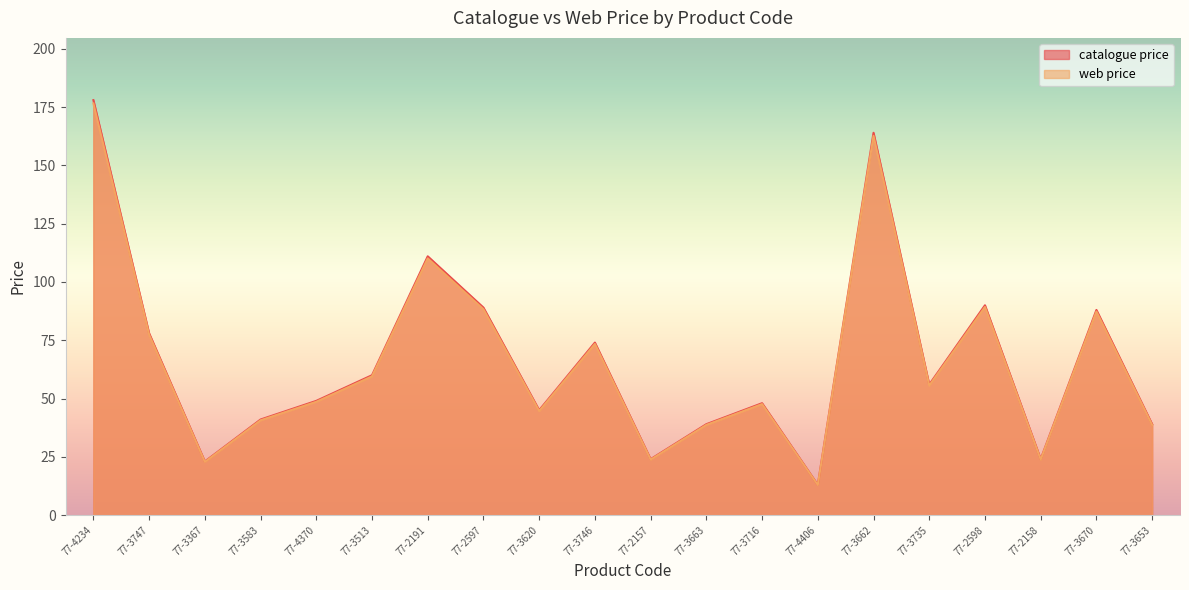

Rank the series by their maximum value, from lowest to highest.

web price, catalogue price